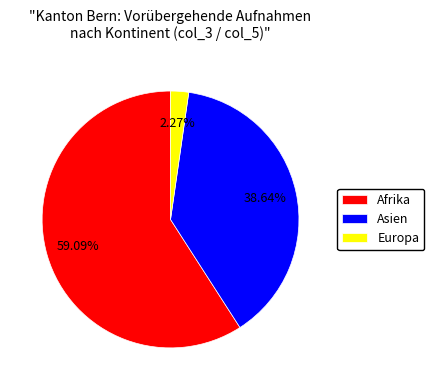

To the nearest percent, what is the difference between the largest and smallest slice percentages?

57%